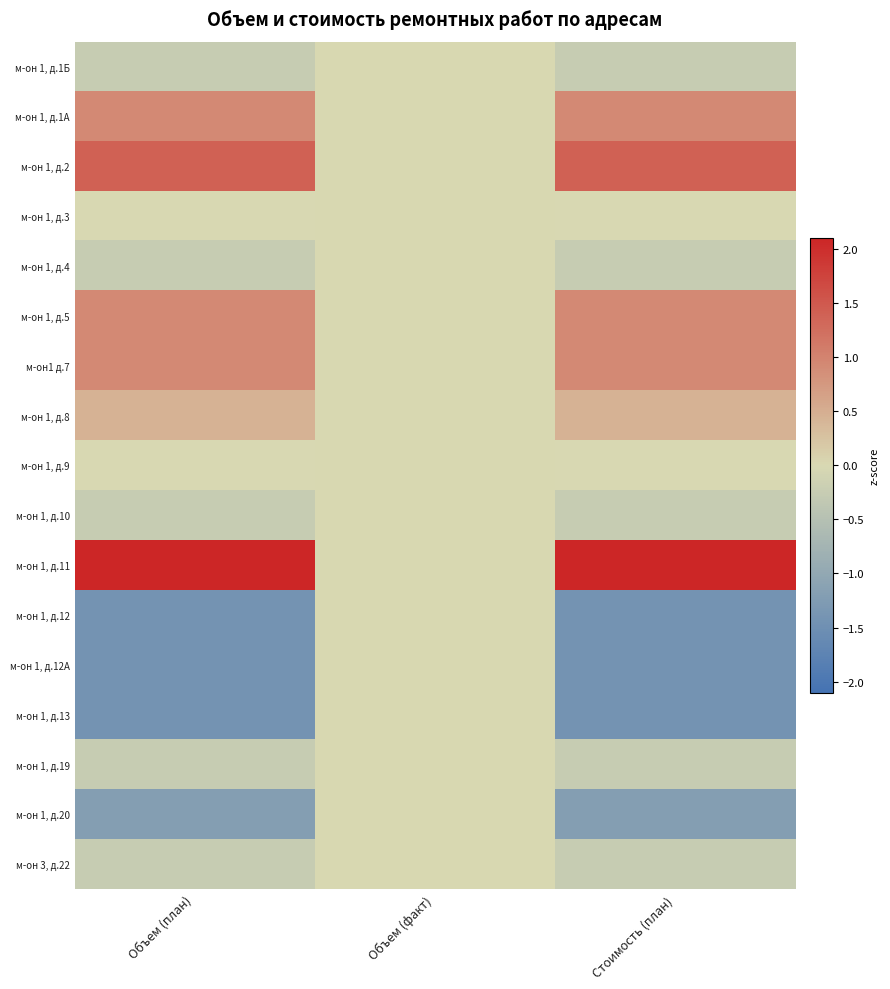

At which category does the chart reach its peak across all series?

Стоимость (план)